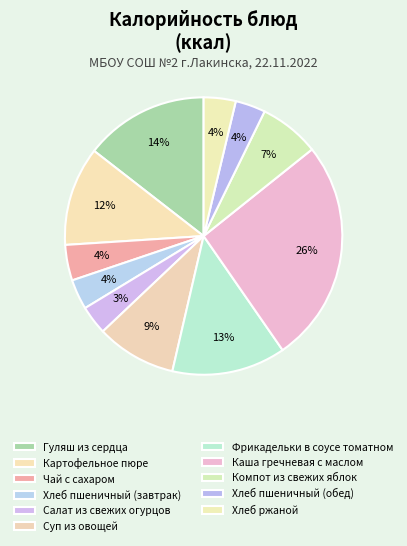

How many segments does this pie chart have?

11